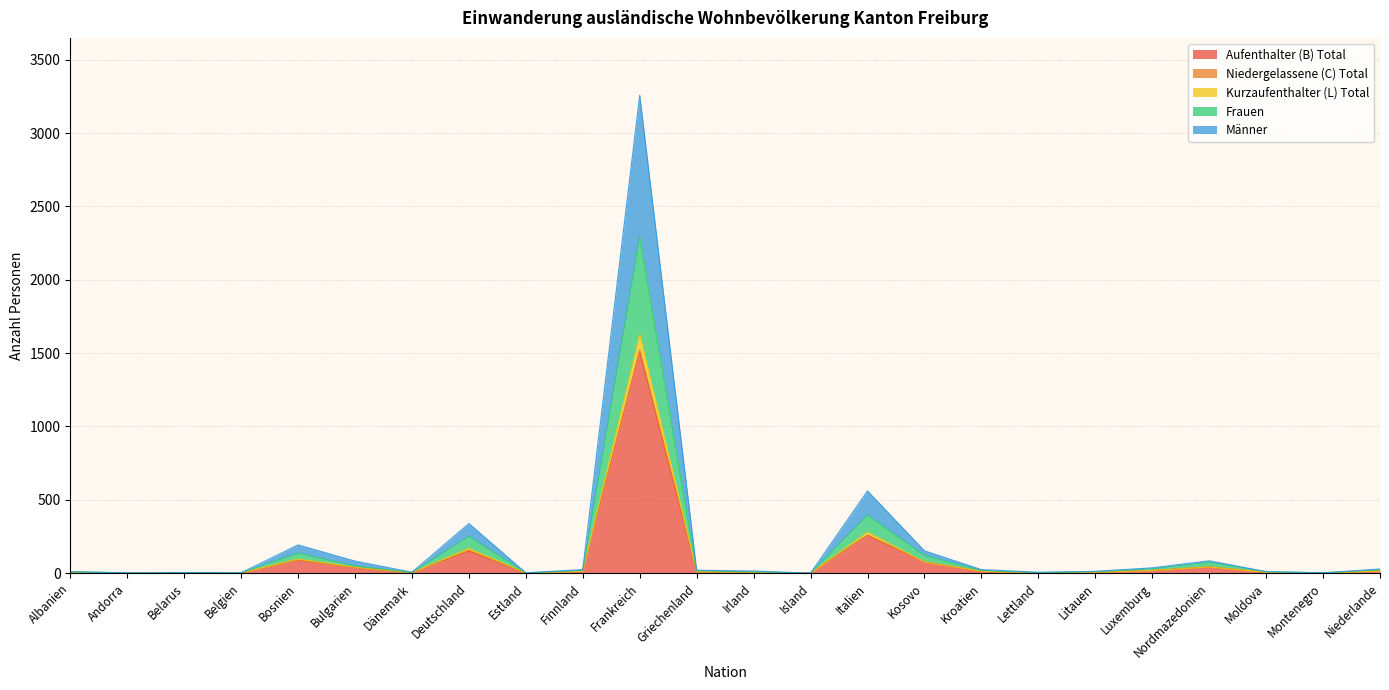

How many interior local peaks does the Männer series have?

5